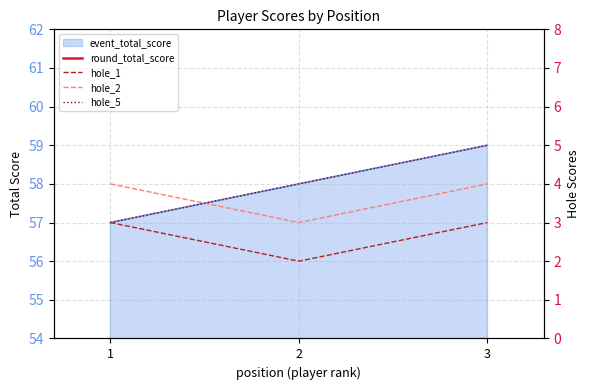

What is the sum of all hole_1 values?

8